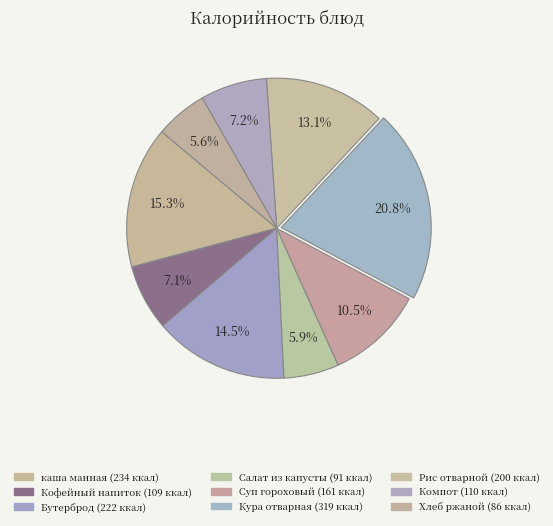

Rank the categories by value from lowest to highest.

Хлеб ржаной, Салат из капусты с растительным маслом, Кофейный напиток, Компот из сухофруктов, Суп гороховый на м/к бульоне, Рис отварной, Бутерброд с повидлом, каша манная молочная жидкая с маслом, Кура отварная